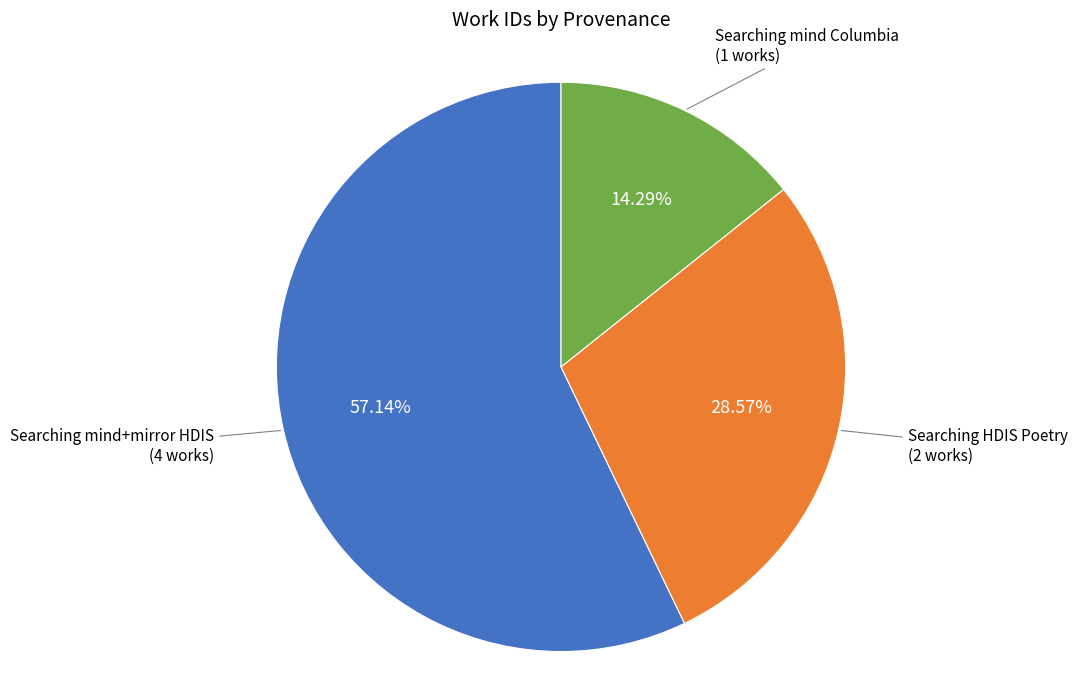

Is there any slice that represents more than half of the pie?

Yes